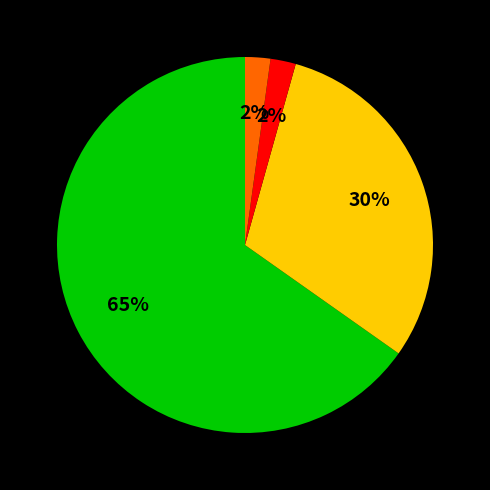

Is there a majority slice in this chart?

Yes